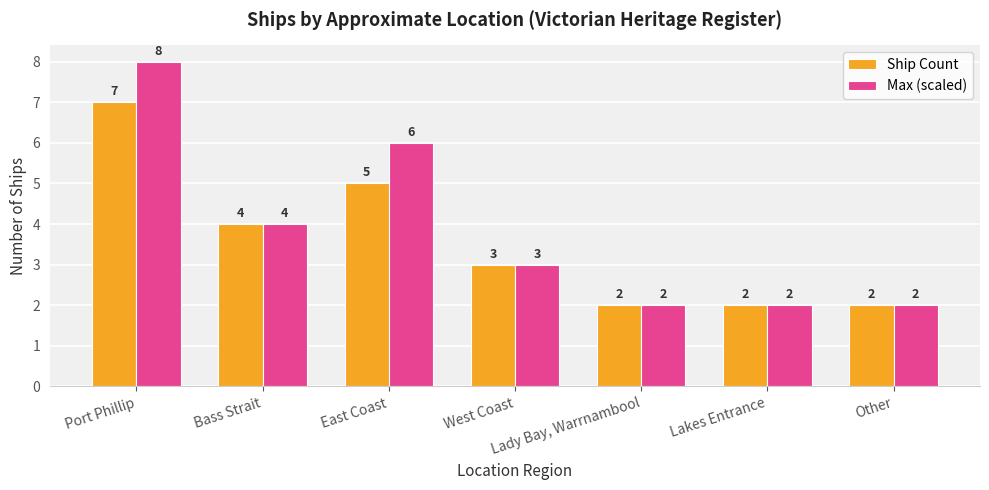

Are the bars grouped side by side (vs. stacked)?

Yes